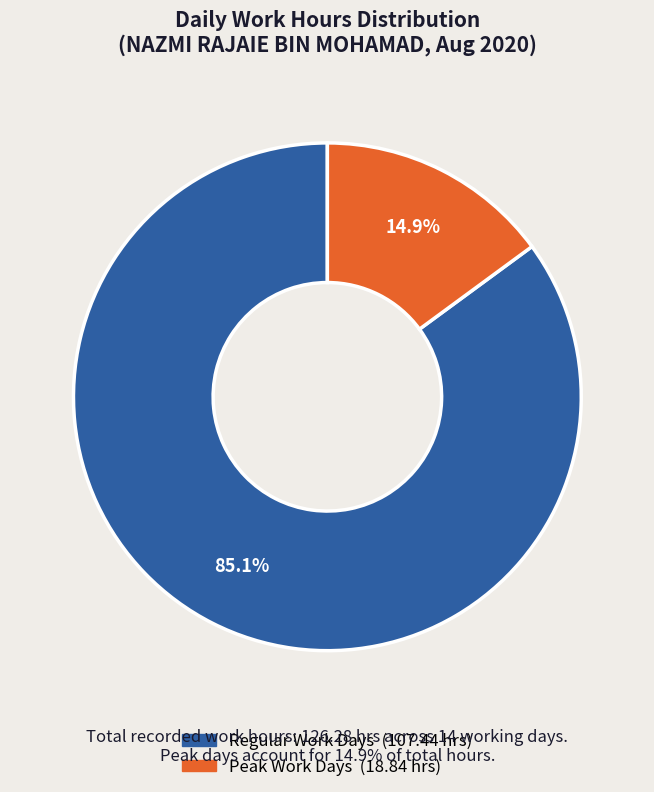

Is there any slice that represents more than half of the pie?

Yes